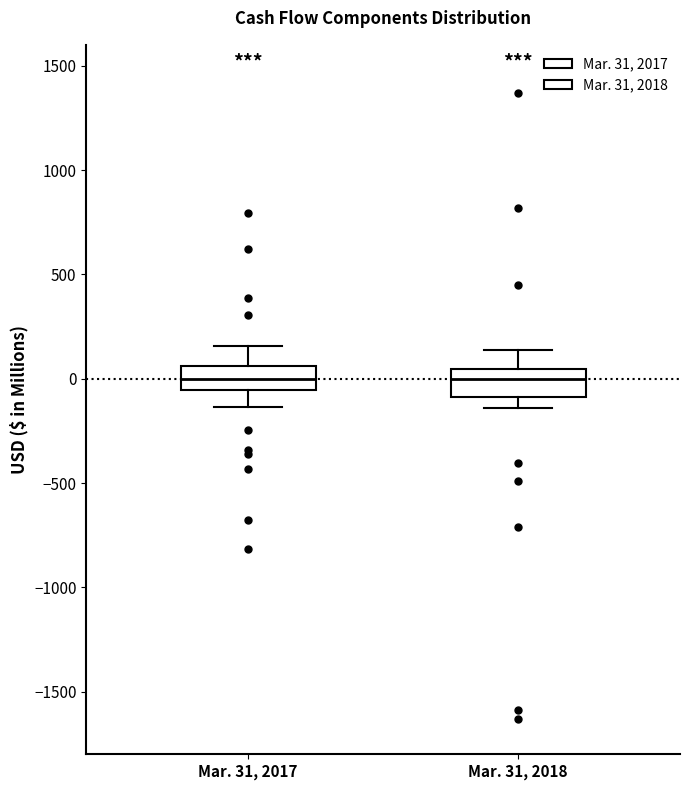

Where does the lower whisker of the box for Mar. 31, 2018 end on the y-axis? The values are not printed on the chart, so give them approximately, as read against the axis.

-150